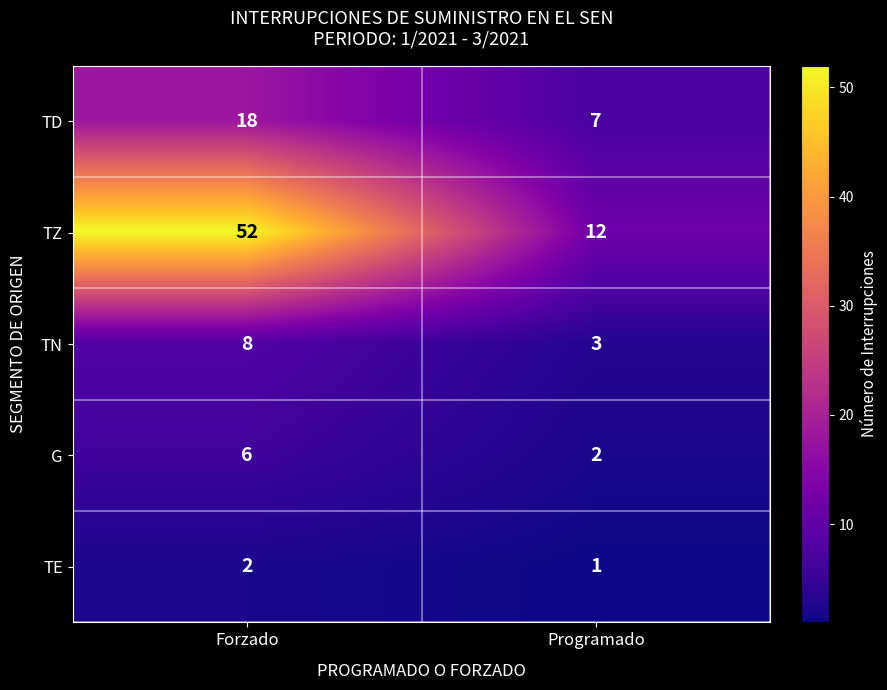

Which series has the largest range (max minus min)?

TZ